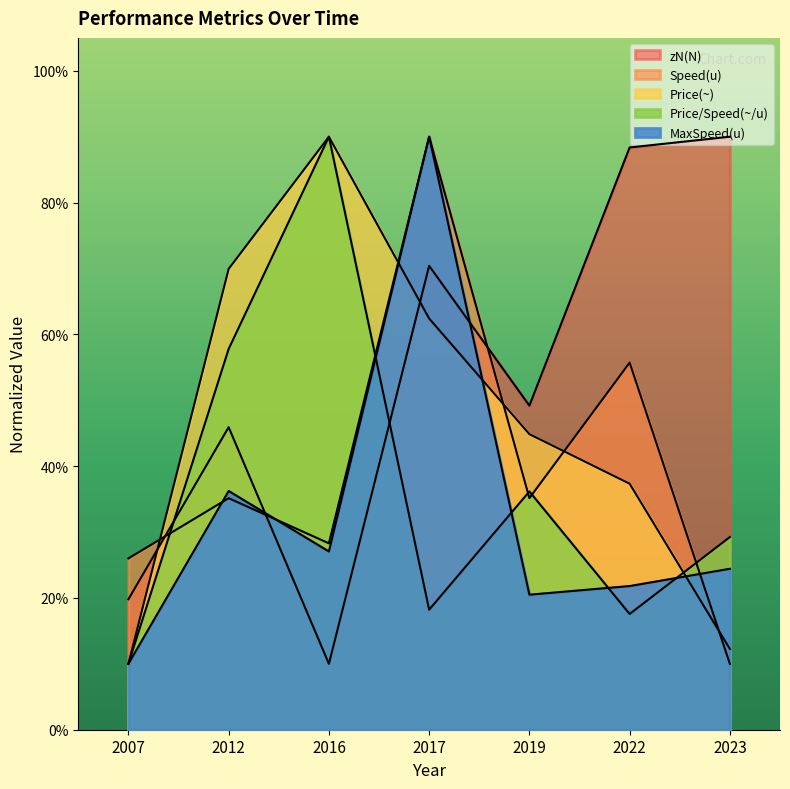

At how many categories does at least one series exceed 52?

5